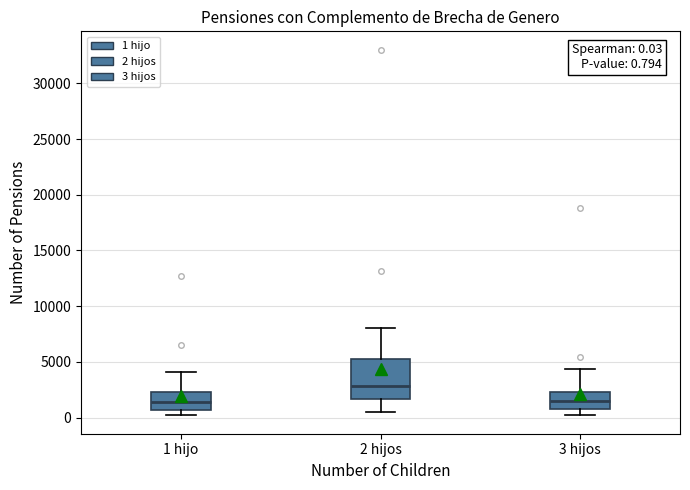

Comparing the boxes themselves (not the whiskers), which one is the tallest?

2 hijos